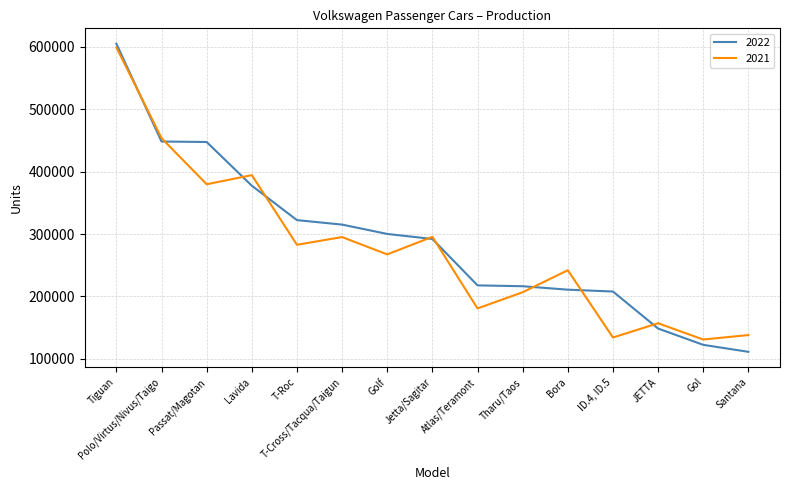

What is the difference between the highest and lowest values at Atlas/Teramont?

36898